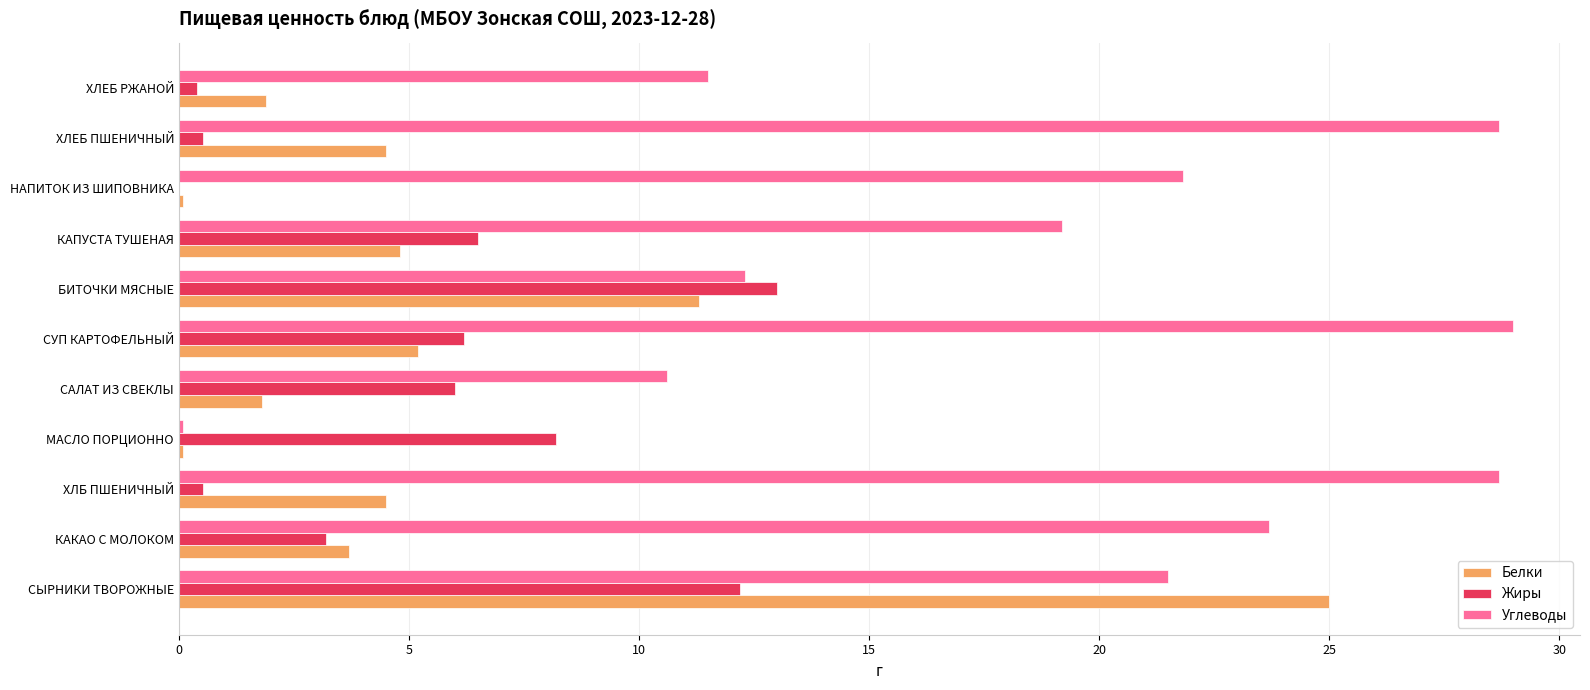

The value of Белки at БИТОЧКИ МЯСНЫЕ is 19.2. True or false?

False